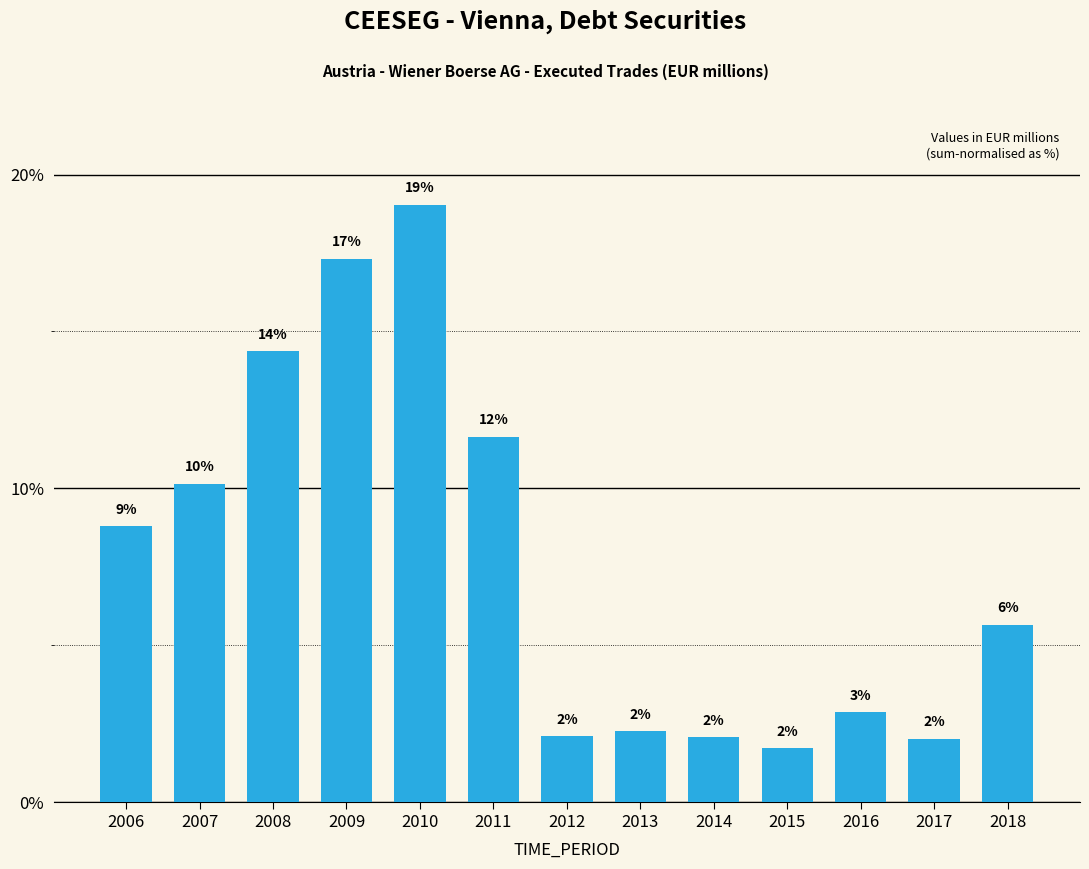

The value at 2017 is 2.0. True or false?

True